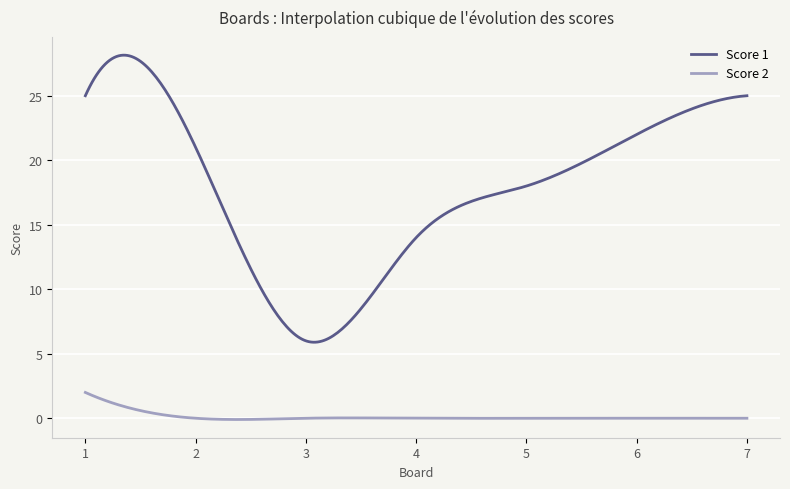

True or false: Score 1 and Score 2 intersect in this chart.

False